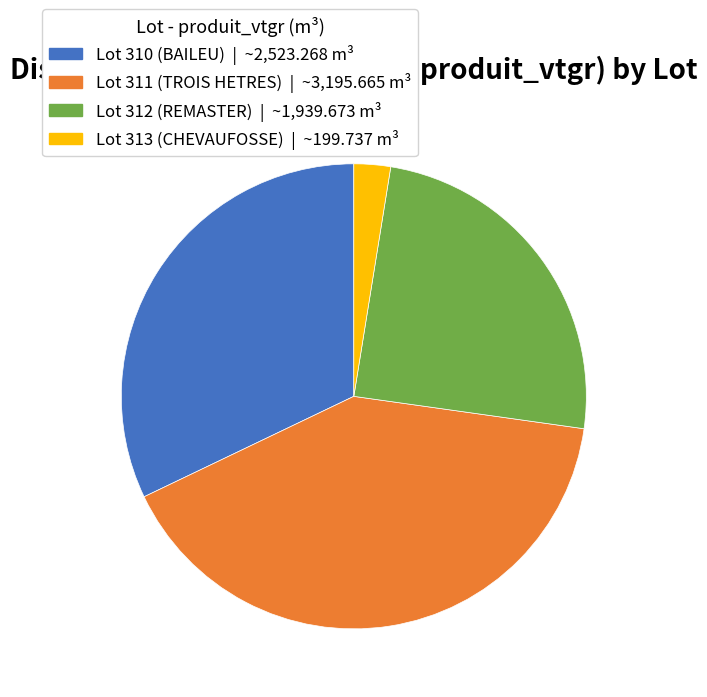

Do Lot 310 (BAILEU) and Lot 311 (TROIS HETRES) together represent more than half of the pie?

Yes